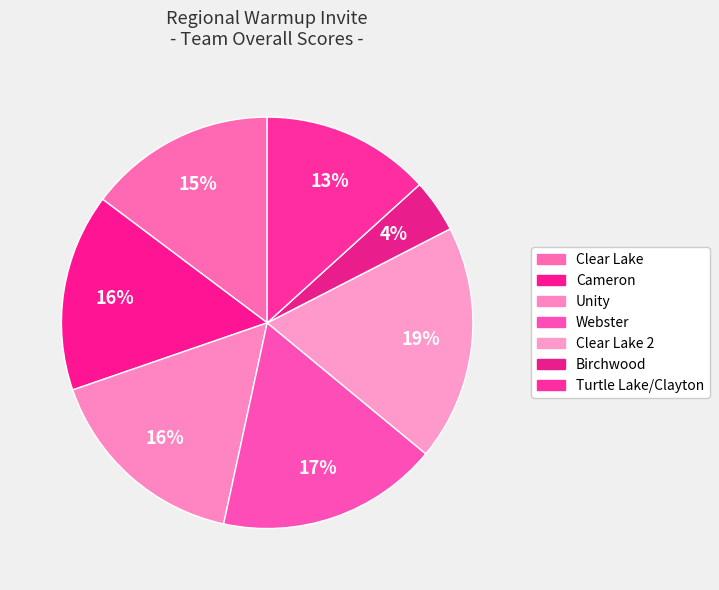

To the nearest percent, what percentage of the pie is Unity?

16%